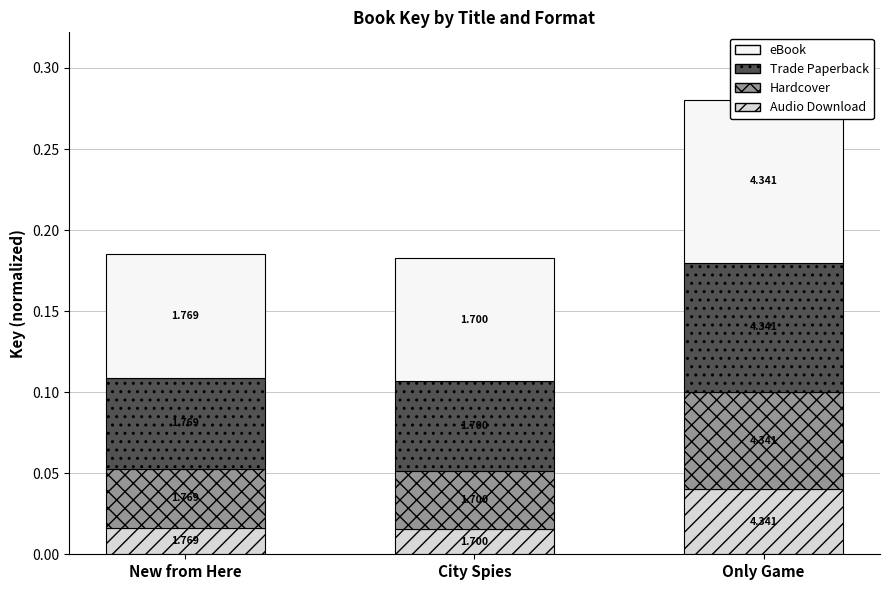

List the series in order of their peak value, lowest first.

Audio Download, Hardcover, Trade Paperback, eBook